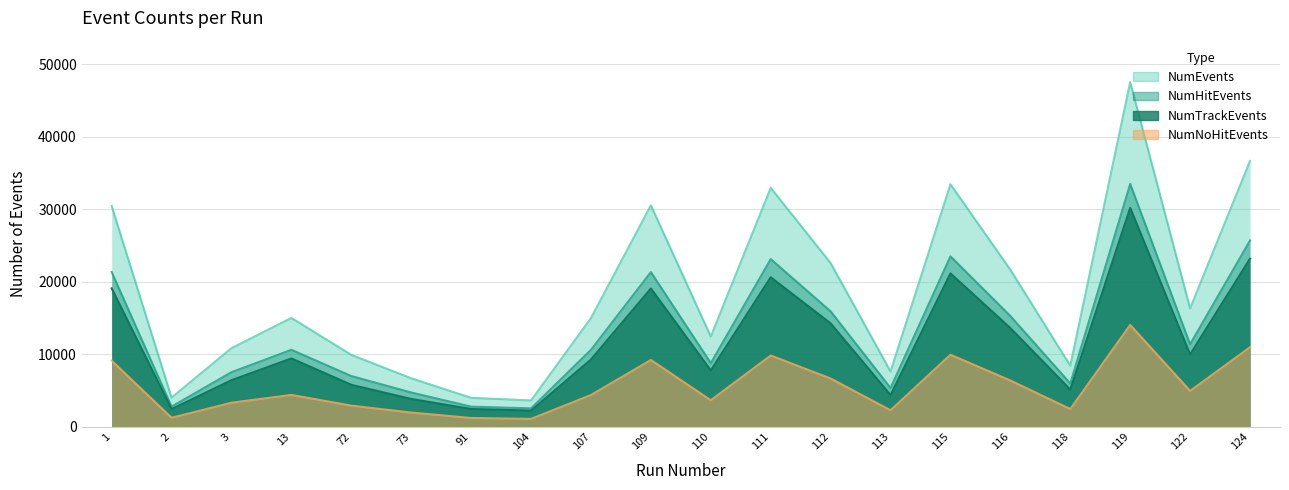

What are all the series names shown in the legend?

NumEvents, NumHitEvents, NumTrackEvents, NumNoHitEvents